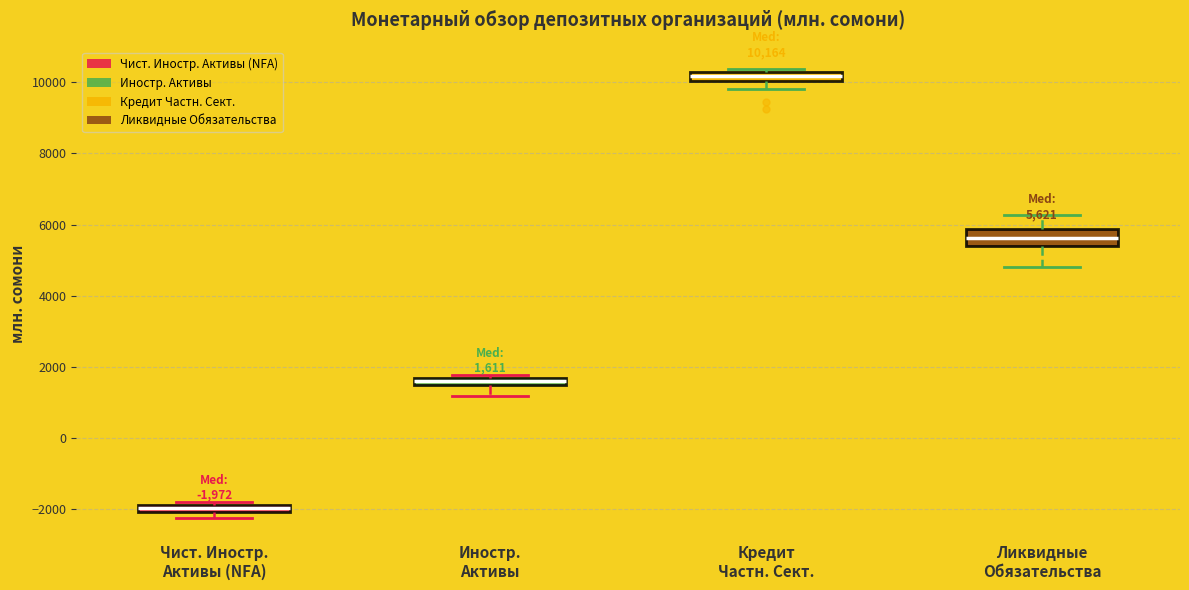

Which box is the tallest, from its lower edge to its upper edge?

Ликвидные Обязательства